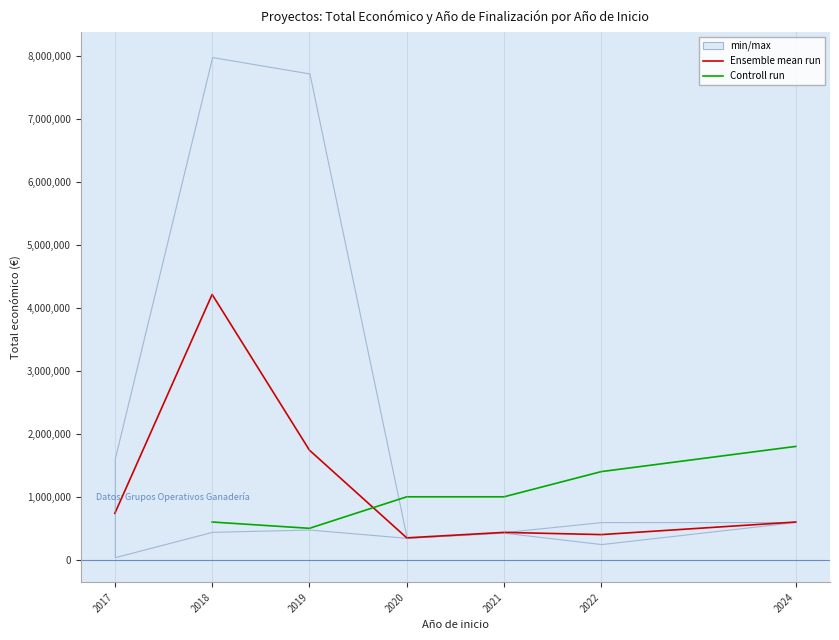

The value of Total económico at 2018 is 444167. True or false?

True